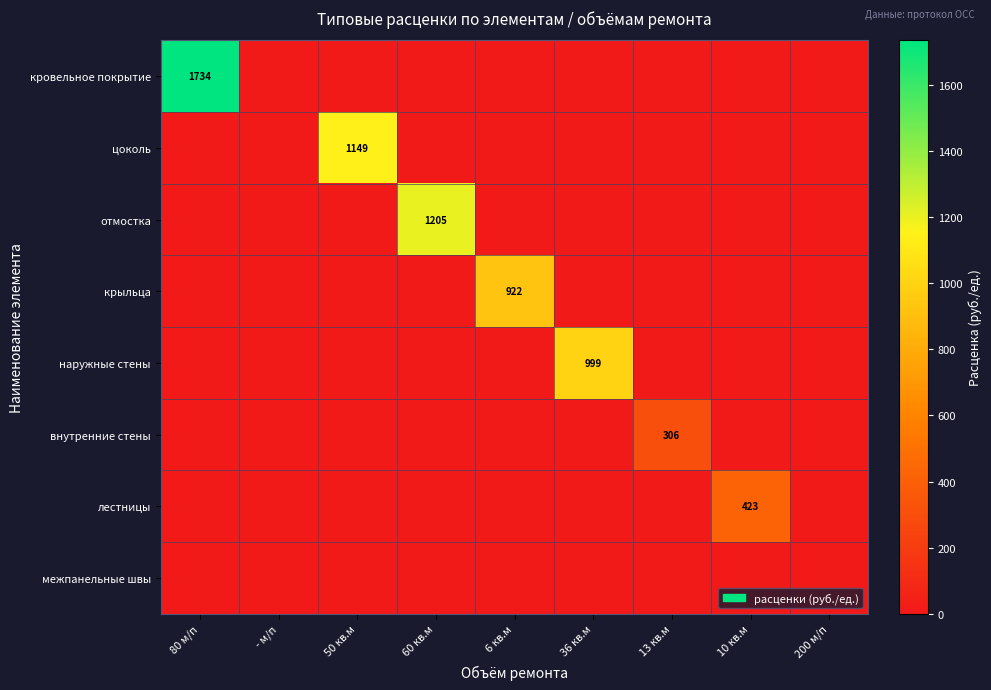

Is it true that внутренние стены equals 447 at 13 кв.м?

False